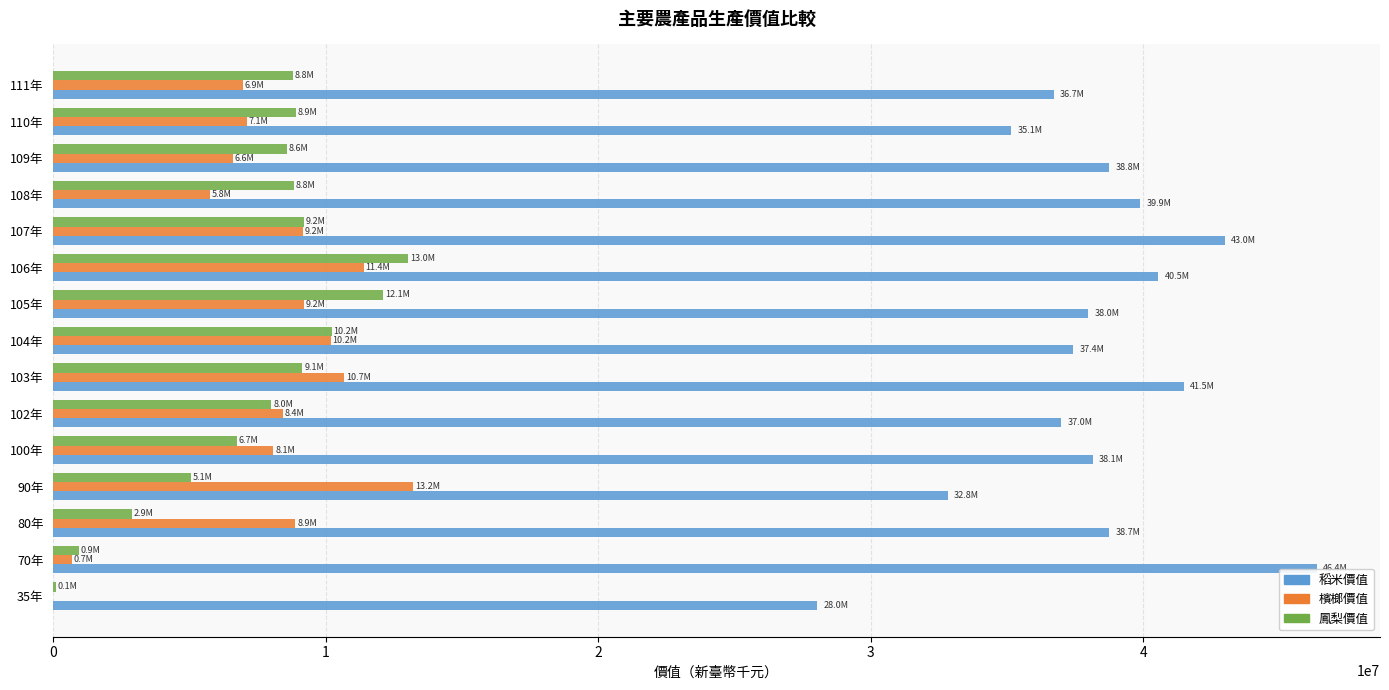

At which category does the chart reach its peak across all series?

70年